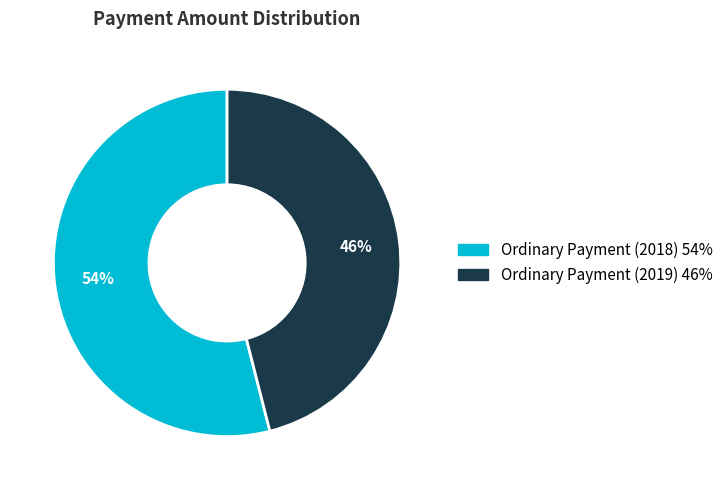

What is the smallest slice in the pie chart?

Ordinary Payment (2019)